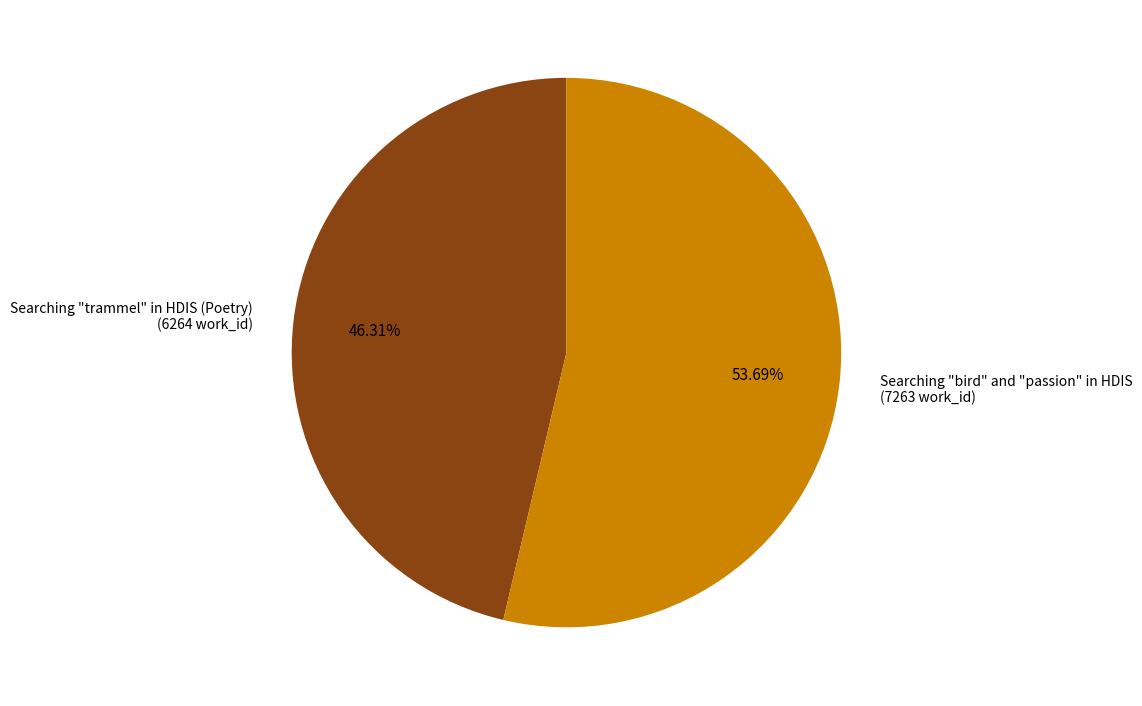

To the nearest percent, what is the difference between the Searching "bird" and "passion" in HDIS and Searching "trammel" in HDIS (Poetry) slice percentages?

7%